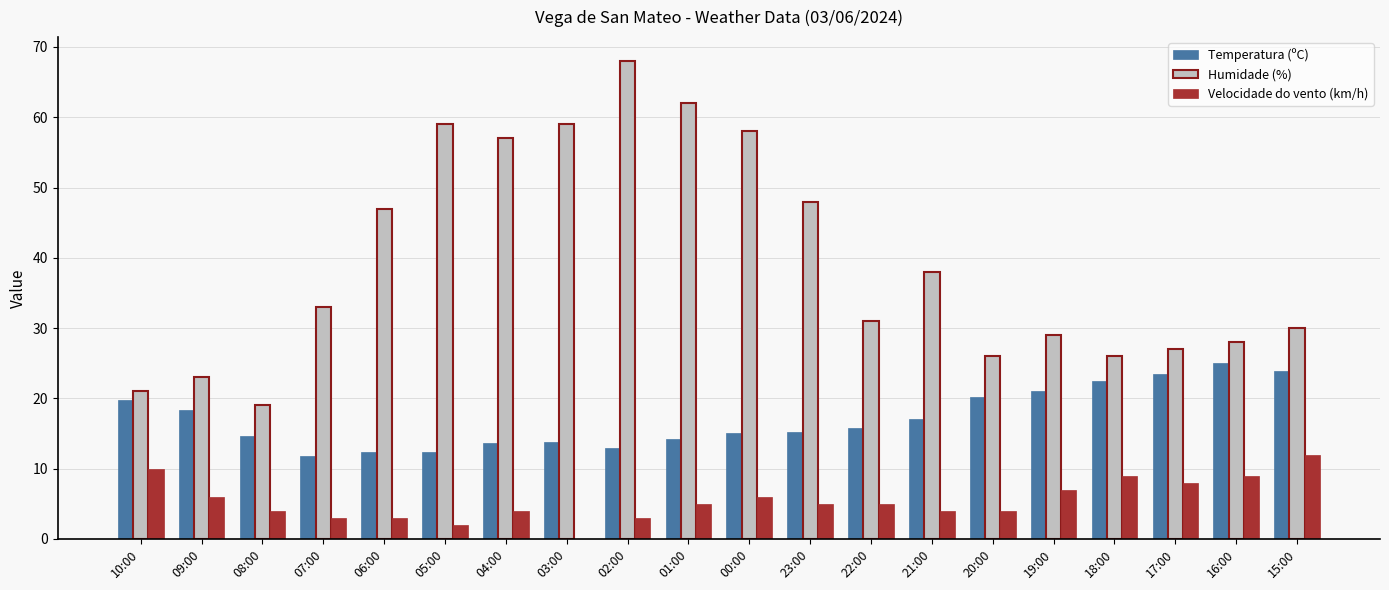

Which series changed the most between 03:00 and 15:00?

Humidade (%)